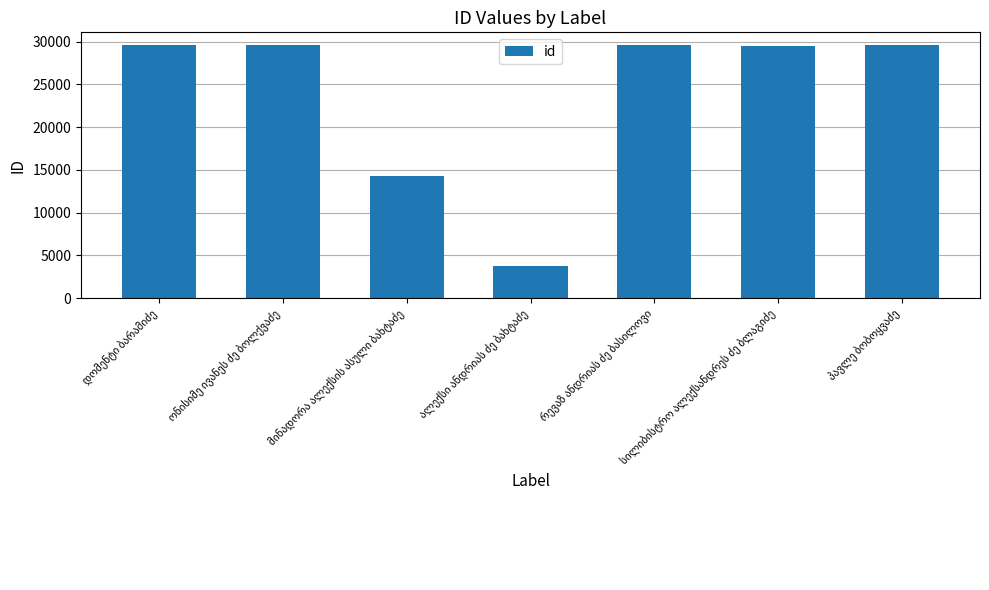

Does the chart contain stacked bars?

No